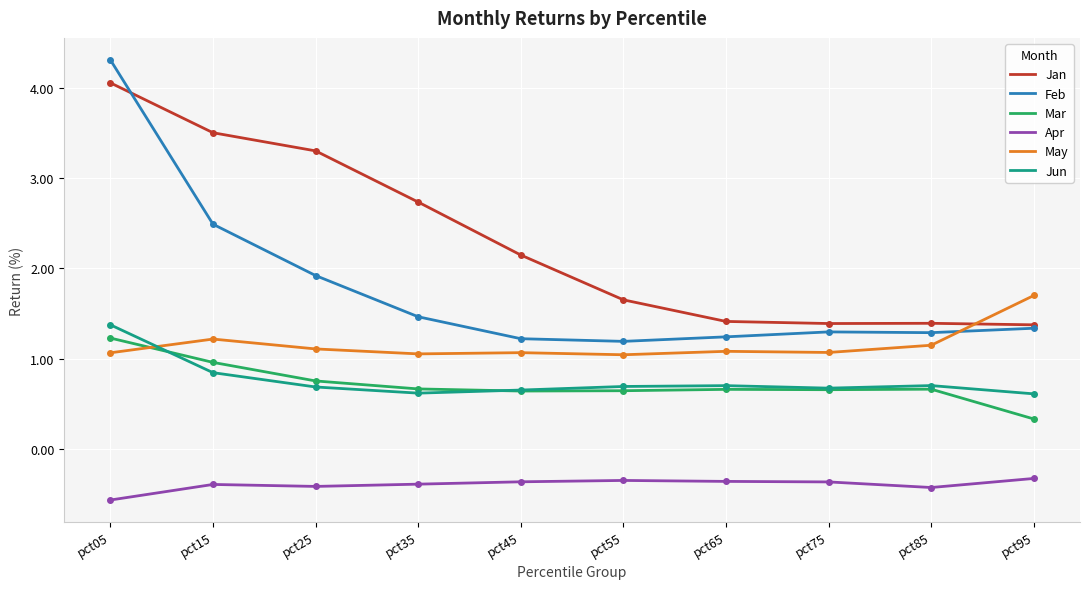

Which series has the largest range (max minus min)?

Feb